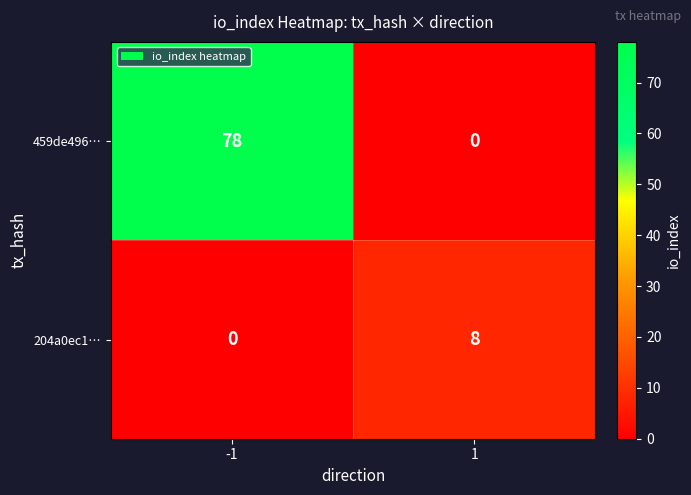

What value does the 459de496… series have at -1?

78